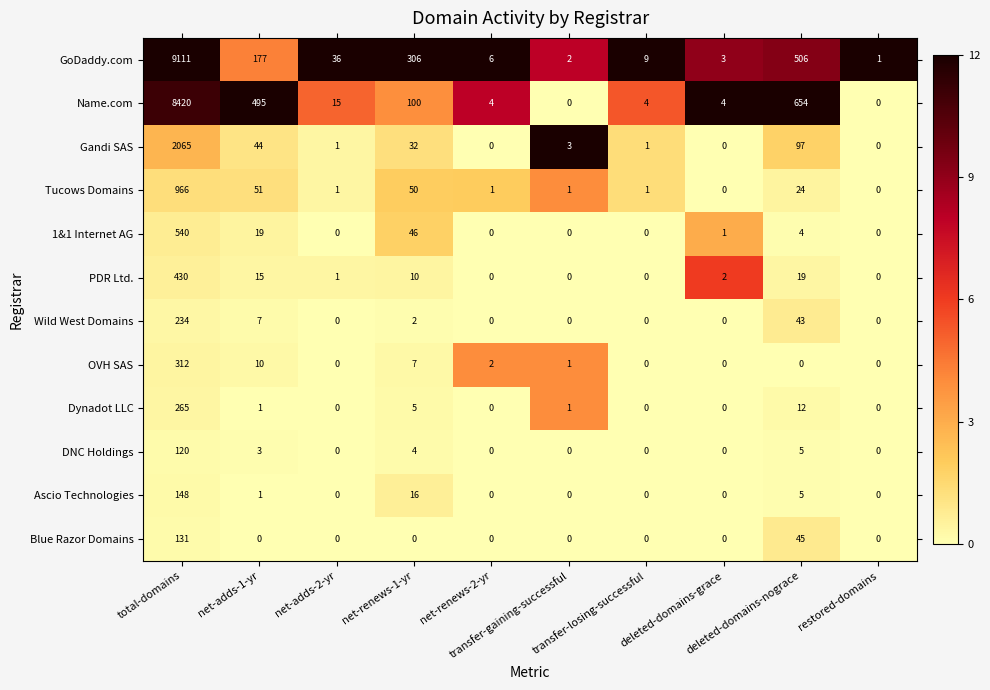

List the series in order of their peak value, highest first.

GoDaddy.com, Name.com, Gandi SAS, Tucows Domains, 1&1 Internet AG, PDR Ltd., OVH SAS, Dynadot LLC, Wild West Domains, Ascio Technologies, Blue Razor Domains, DNC Holdings